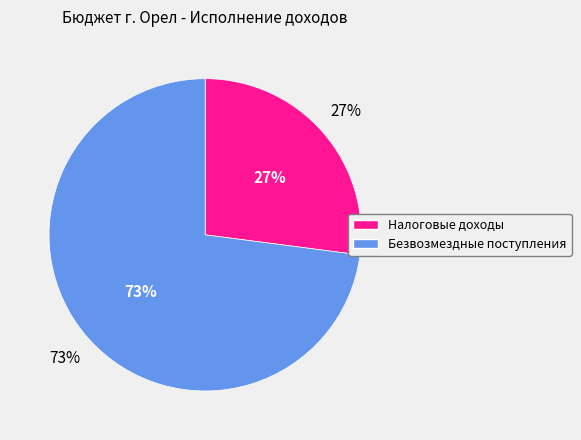

To the nearest percent, what portion does БЕЗВОЗМЕЗДНЫЕ ПОСТУПЛЕНИЯ represent?

73%